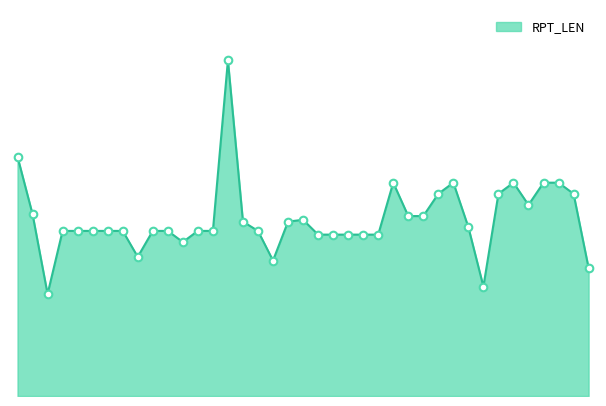

Is this an area chart (filled region under the line)?

Yes